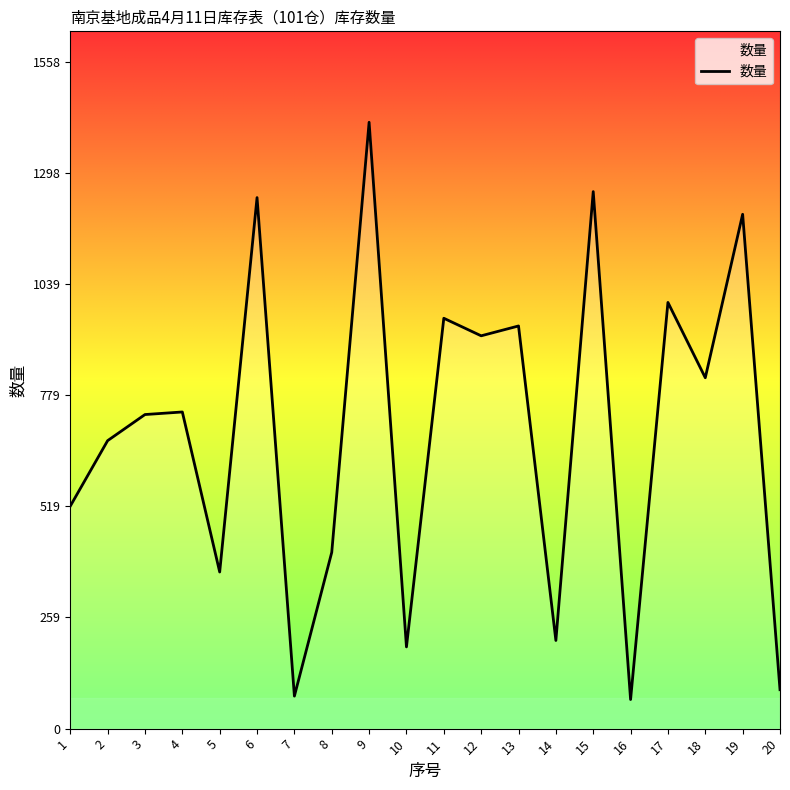

What is the difference between the values at 9 and 5?

1051